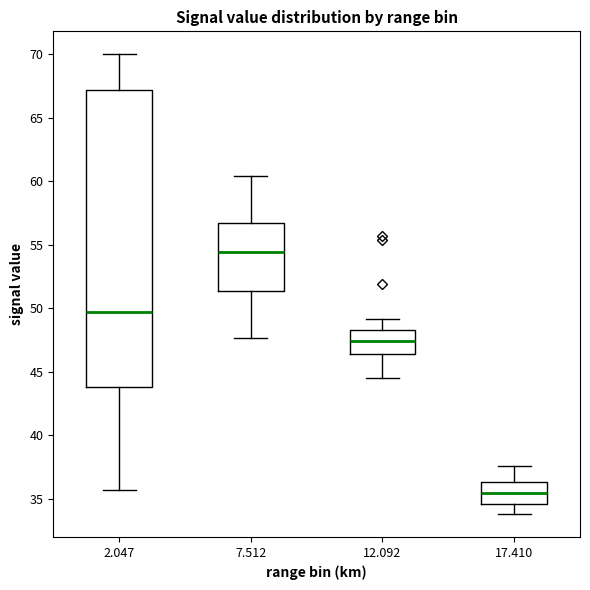

Where does the median line of the box at x = 12.092 sit on the y-axis? The values are not printed on the chart, so give them approximately, as read against the axis.

47.5